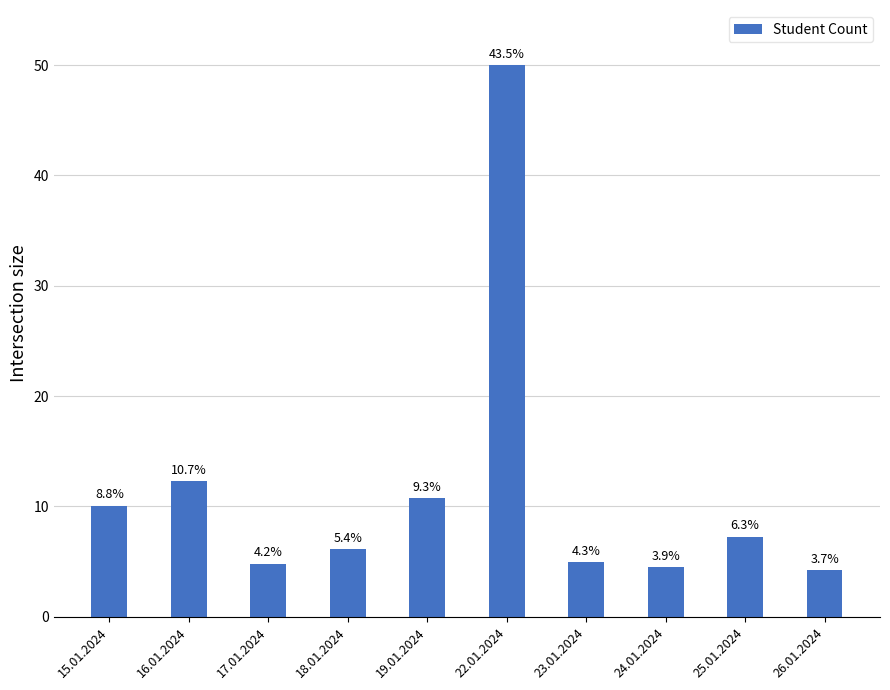

List the labels in order of value, largest first.

22.01.2024, 16.01.2024, 19.01.2024, 15.01.2024, 25.01.2024, 18.01.2024, 23.01.2024, 17.01.2024, 24.01.2024, 26.01.2024